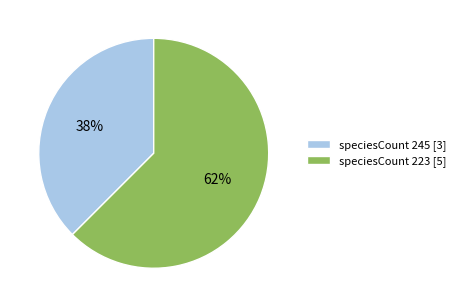

Which category has the smallest portion of the pie?

speciesCount 245 [3]